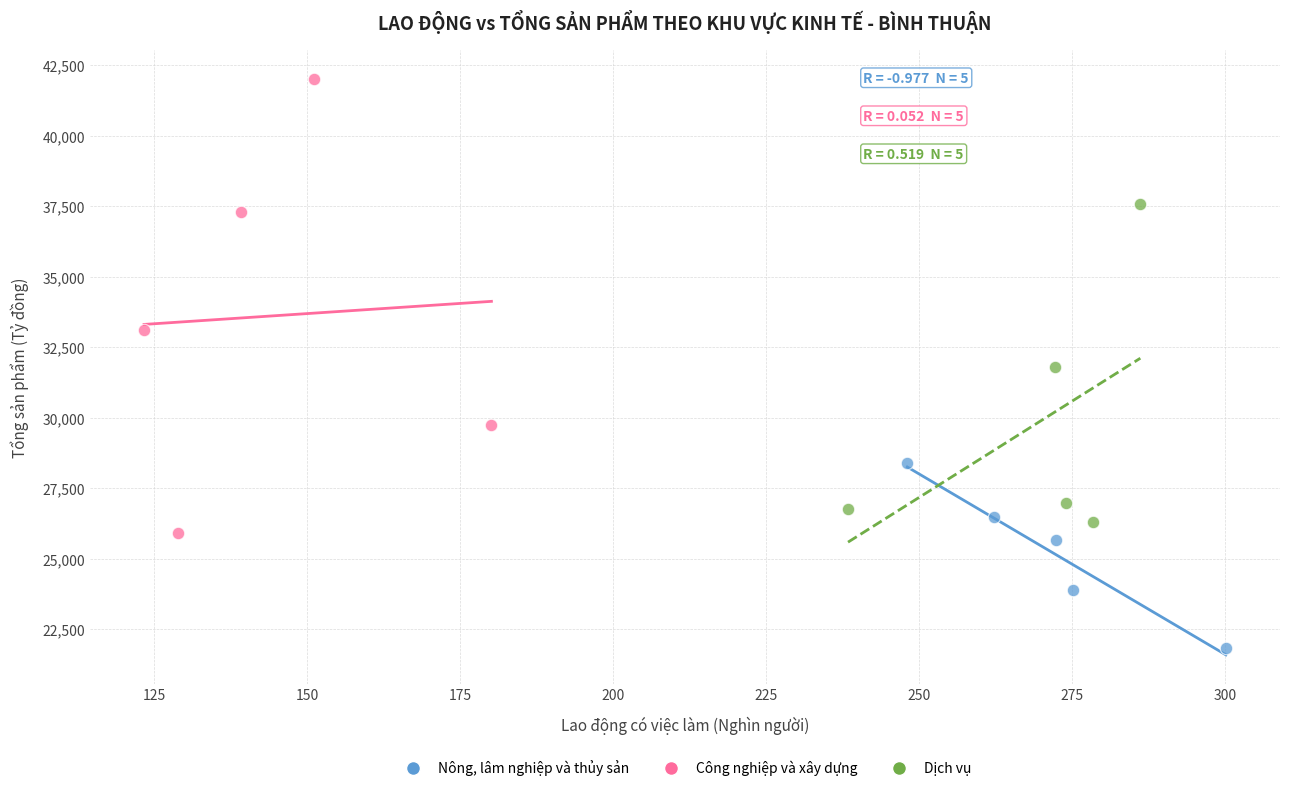

Which series contains the lowest Y value?

Nông, lâm nghiệp và thủy sản